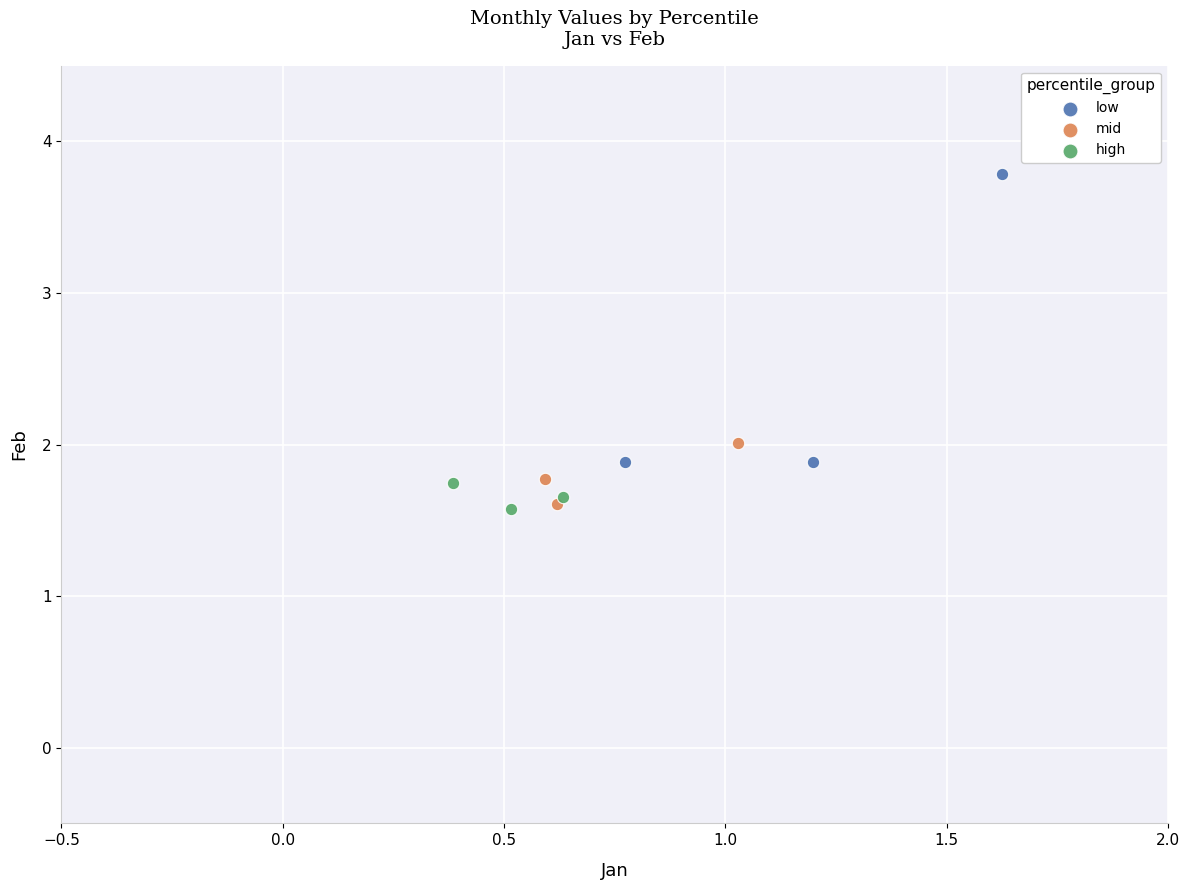

Which series has the largest Y range (max minus min)?

low